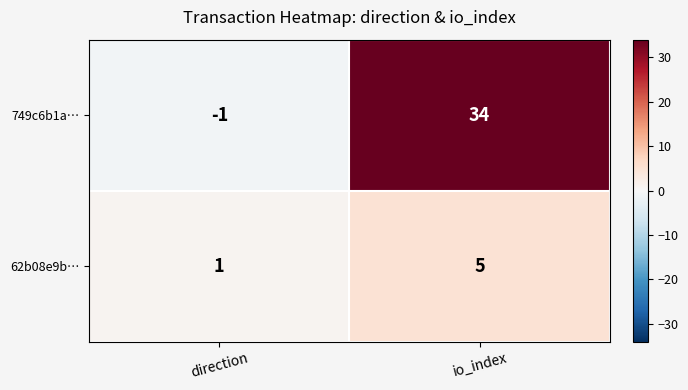

At which label does 749c6b1a… reach its minimum?

direction